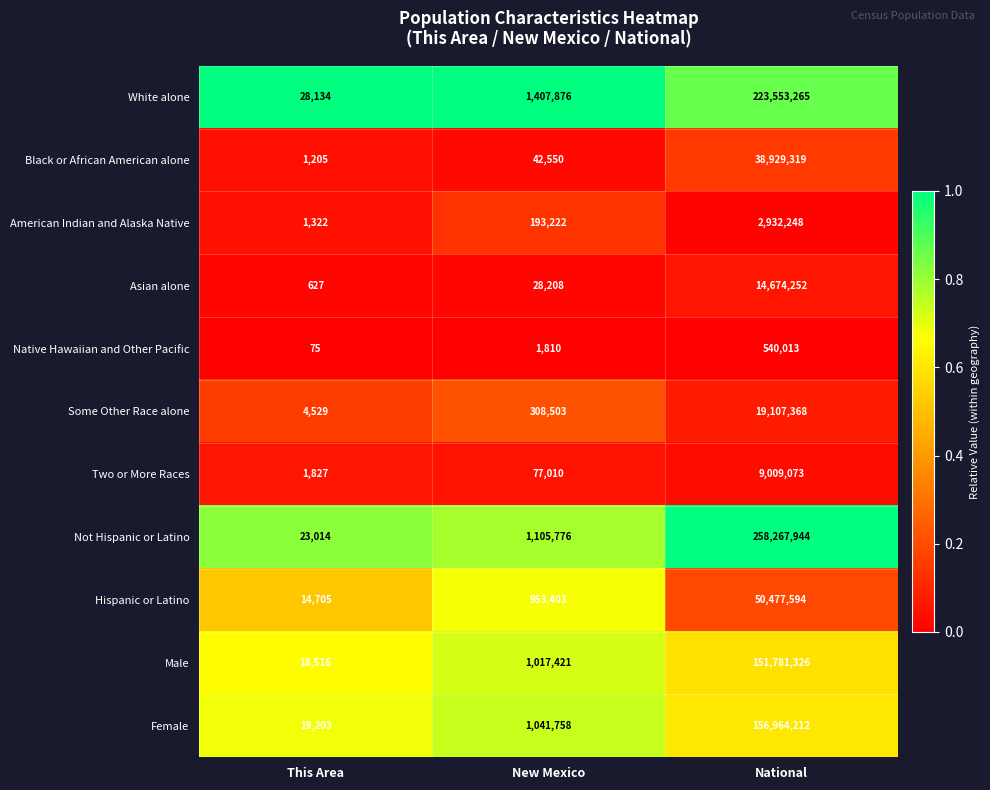

At which category does the chart reach its peak across all series?

National